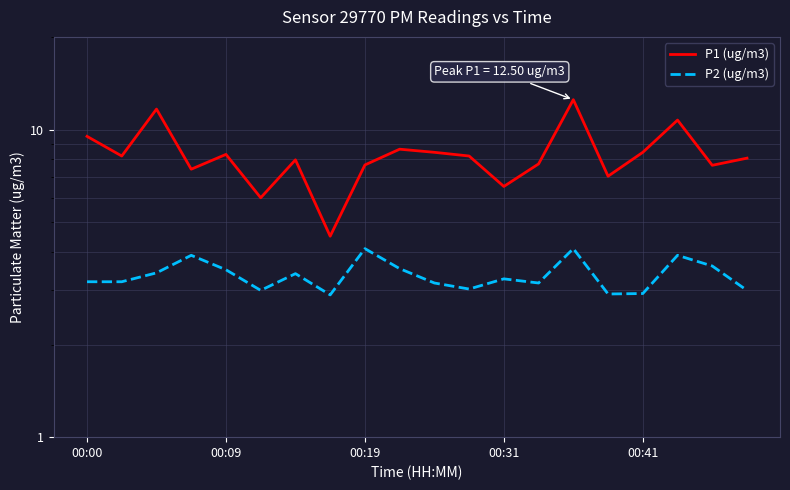

How many values in the P1 (ug/m3) series are below 8?

9